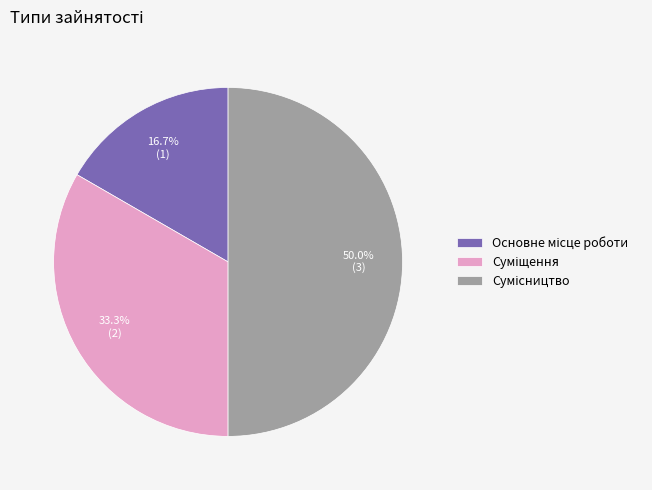

Which slice is the smallest?

Основне місце роботи